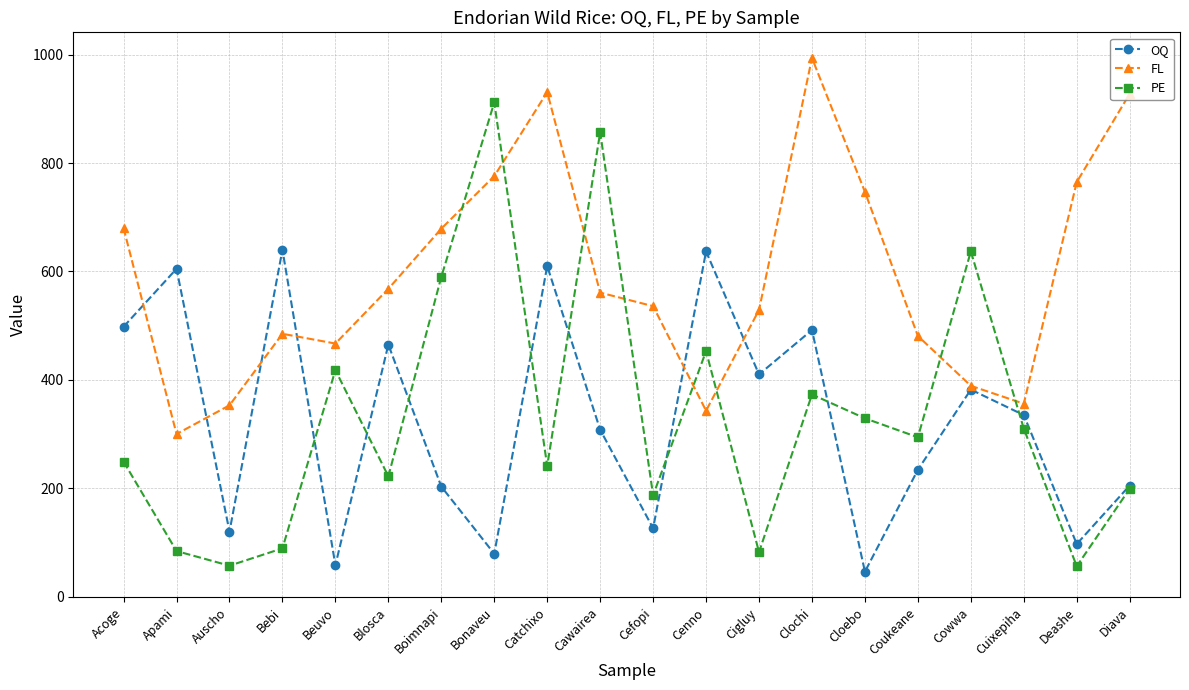

What is the difference between the maximum and minimum values in the FL series?

694